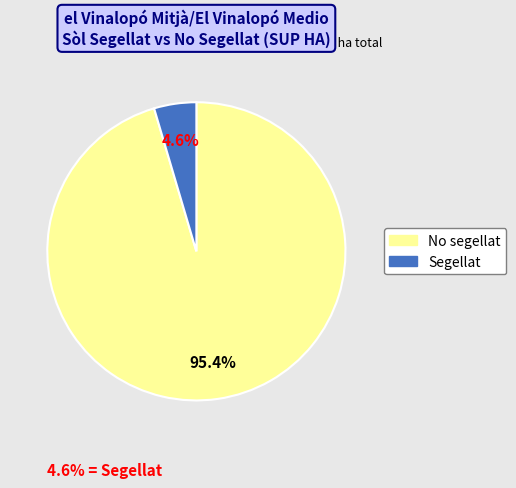

Which slice is the smallest?

Segellat